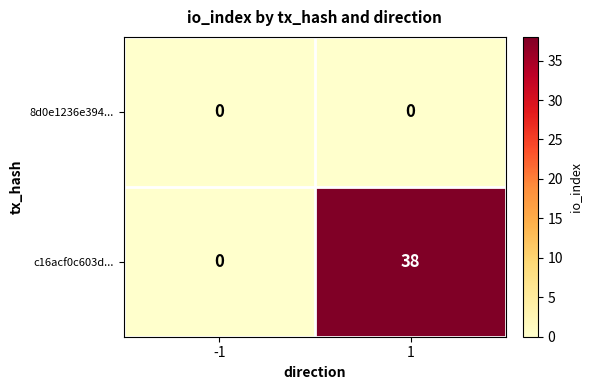

Which series changed the most between -1 and 1?

c16acf0c603d...